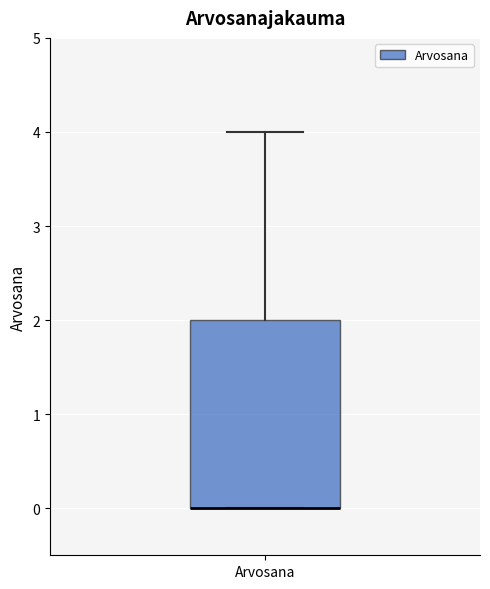

Read this box plot against the y-axis: the position of the median line, the range covered by the box, and the ends of both whiskers. The values are not printed on the chart, so give them approximately, as read against the axis.

median 0 (drawn on the box's lower edge), box 0 to 2, whiskers 0 to 4